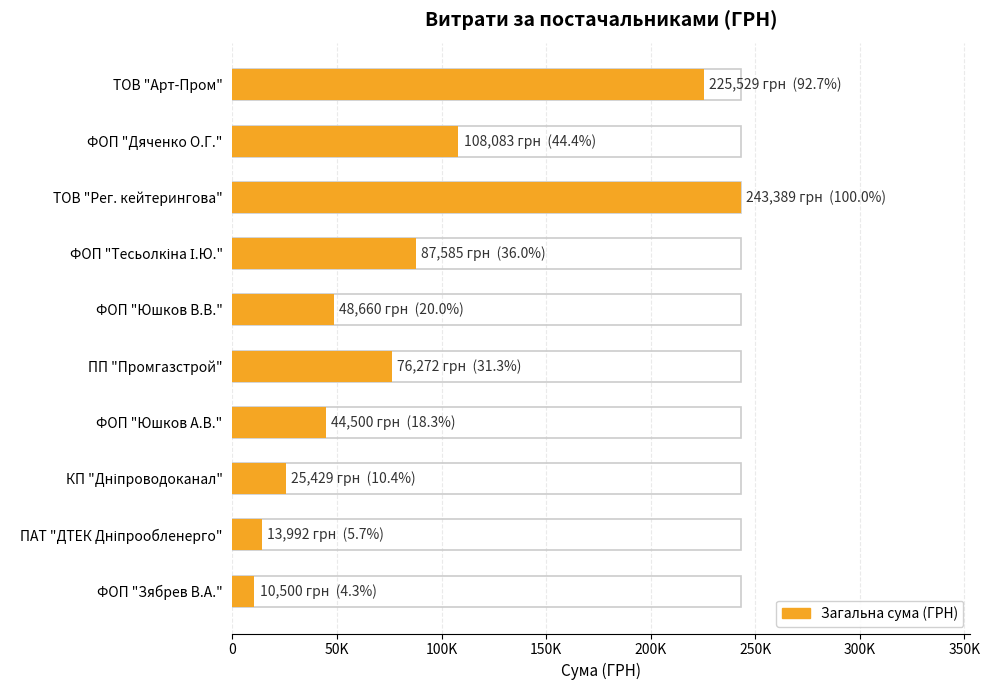

What is the difference between the maximum and second lowest values?

229397.5